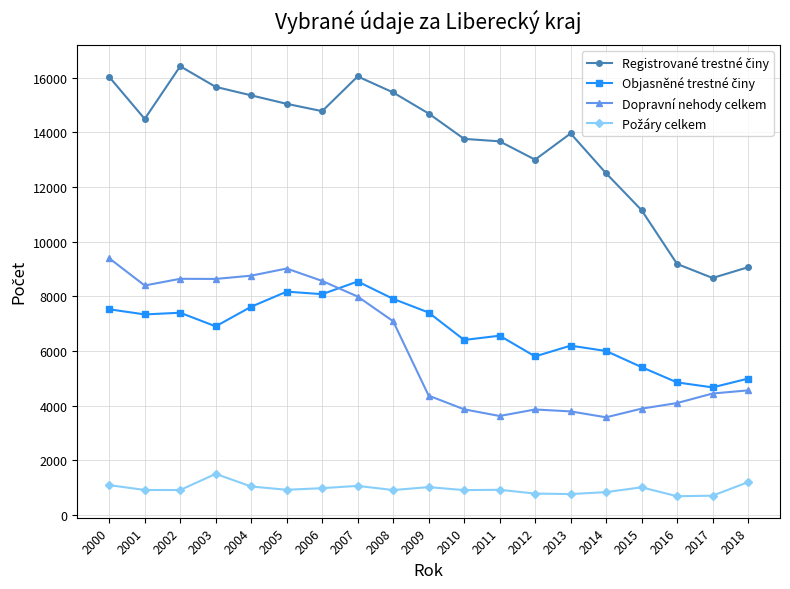

How many categories are shown in the chart?

19